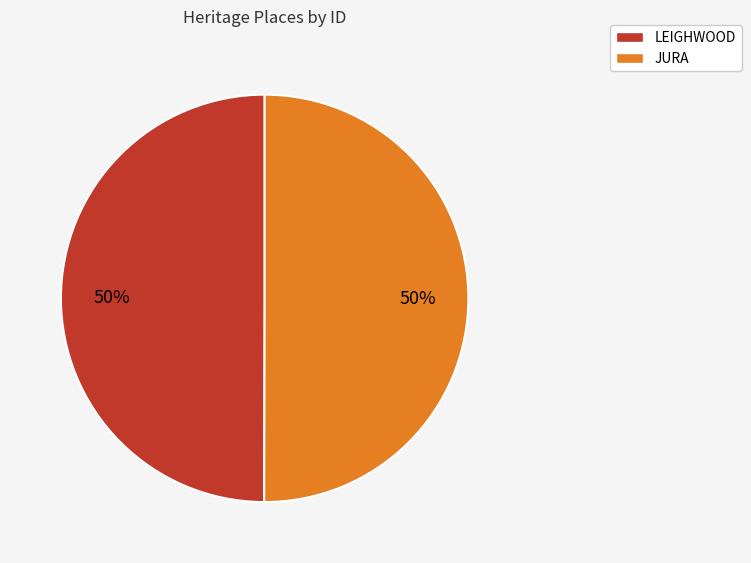

Approximately how many times larger is the value at LEIGHWOOD compared to JURA?

1.0